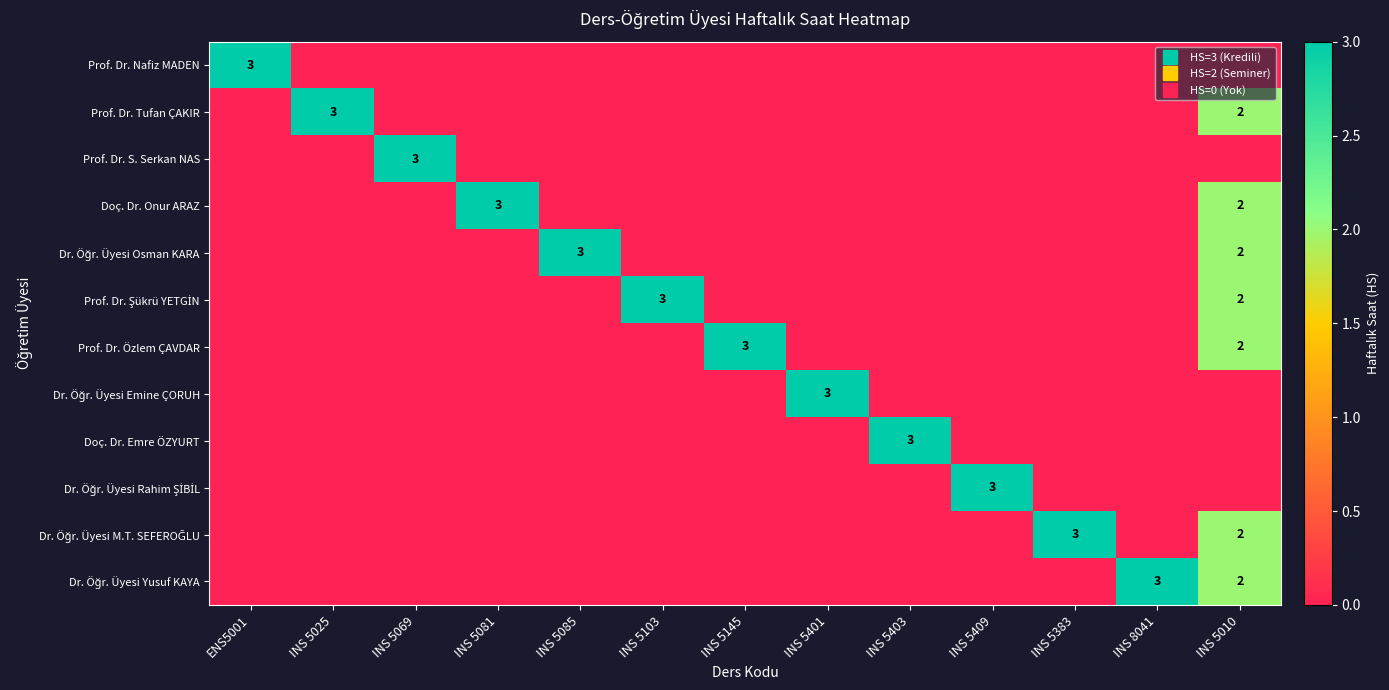

Rank the series by their maximum value, from lowest to highest.

Prof. Dr. Nafiz MADEN, Prof. Dr. Tufan ÇAKIR, Prof. Dr. S. Serkan NAS, Doç. Dr. Onur ARAZ, Dr. Öğr. Üyesi Osman KARA, Prof. Dr. Şükrü YETGİN, Prof. Dr. Özlem ÇAVDAR, Dr. Öğr. Üyesi Emine ÇORUH, Doç. Dr. Emre ÖZYURT, Dr. Öğr. Üyesi Rahim ŞİBİL, Dr. Öğr. Üyesi M.T. SEFEROĞLU, Dr. Öğr. Üyesi Yusuf KAYA